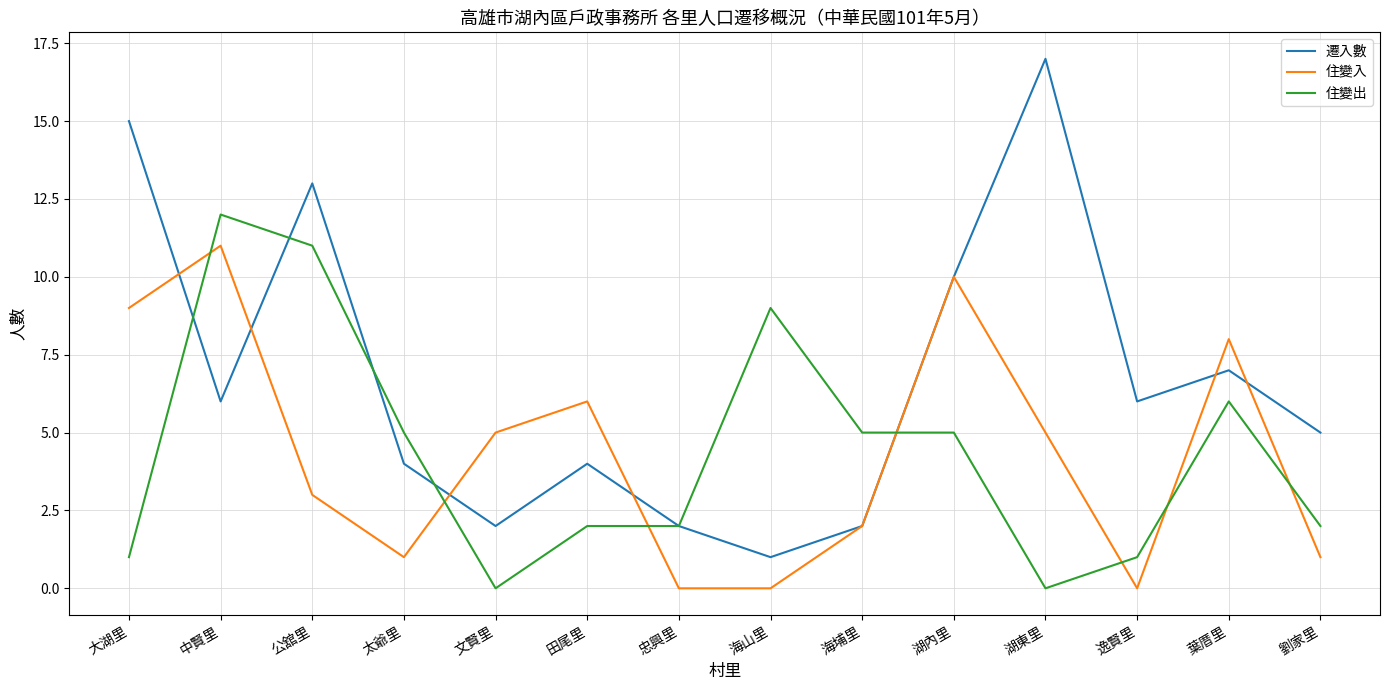

Reading left to right, what are all the values shown in this chart?

遷入數: 大湖里=15	中賢里=6	公舘里=13	太爺里=4	文賢里=2	田尾里=4	忠興里=2	海山里=1	海埔里=2	湖內里=10	湖東里=17	逸賢里=6	葉厝里=7	劉家里=5
住變入: 大湖里=9	中賢里=11	公舘里=3	太爺里=1	文賢里=5	田尾里=6	忠興里=0	海山里=0	海埔里=2	湖內里=10	湖東里=5	逸賢里=0	葉厝里=8	劉家里=1
住變出: 大湖里=1	中賢里=12	公舘里=11	太爺里=5	文賢里=0	田尾里=2	忠興里=2	海山里=9	海埔里=5	湖內里=5	湖東里=0	逸賢里=1	葉厝里=6	劉家里=2